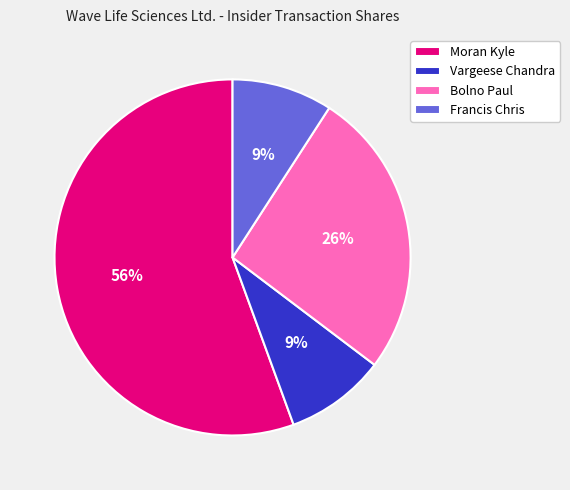

Does Vargeese Chandra account for over 50% of the chart?

No